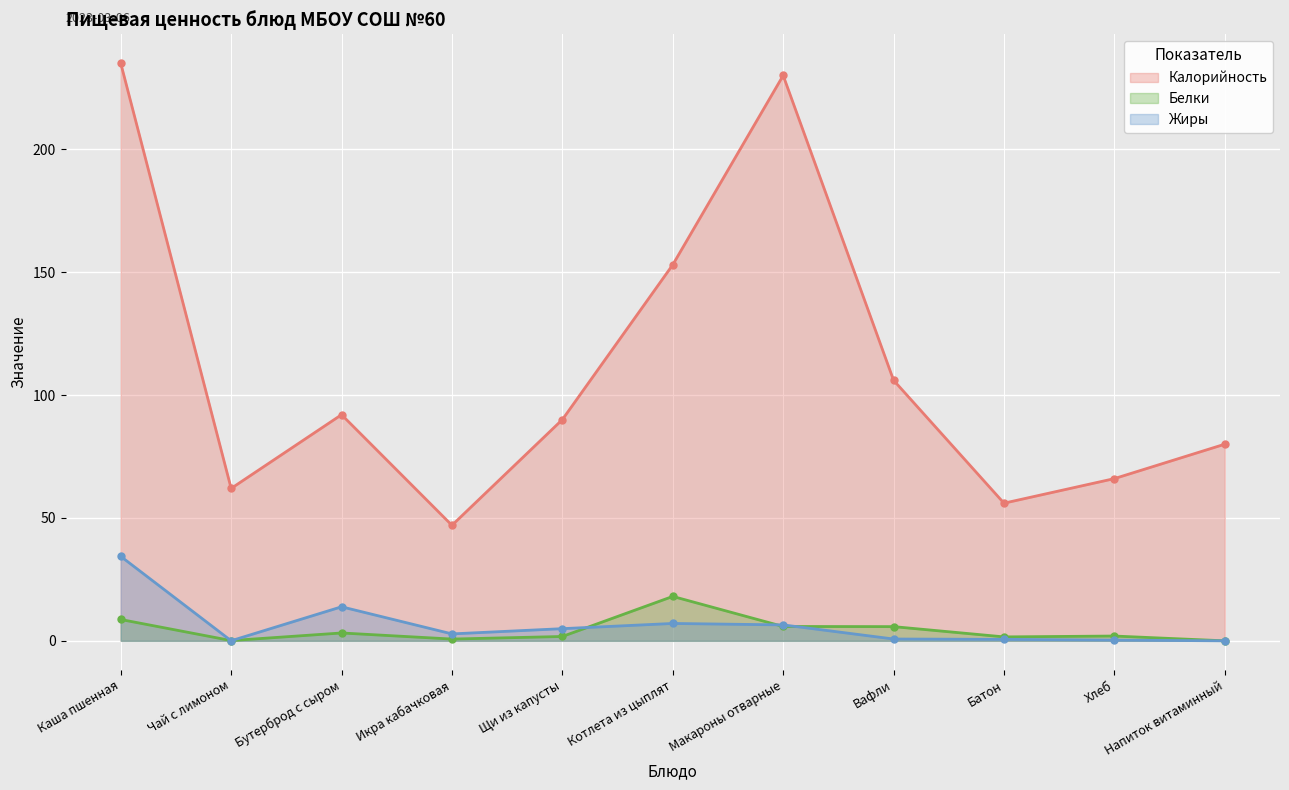

Reading left to right, what are all the values shown in this chart?

Калорийность: 235.0	62.0	92.0	47.0	90.0	153.0	230.0	106.0	56.0	66.0	80.0
Белки: 8.7	0.1	3.2	0.7	1.8	18.1	5.8	5.8	1.6	1.9	0.0
Жиры: 34.4	0.0	13.8	2.8	5.0	7.1	6.5	0.7	0.6	0.3	0.0